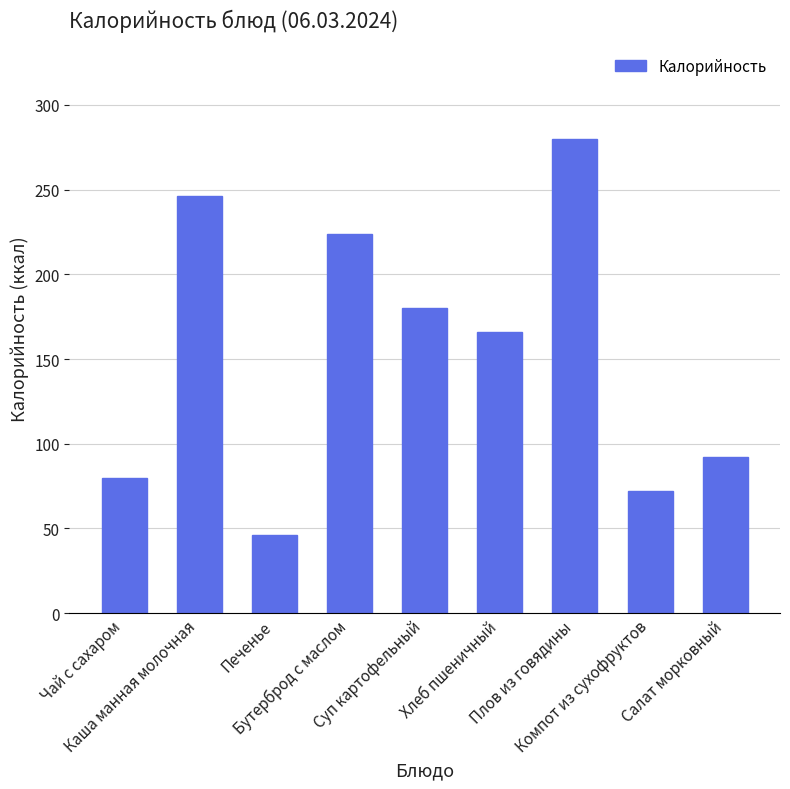

How many data points does each series have?

9